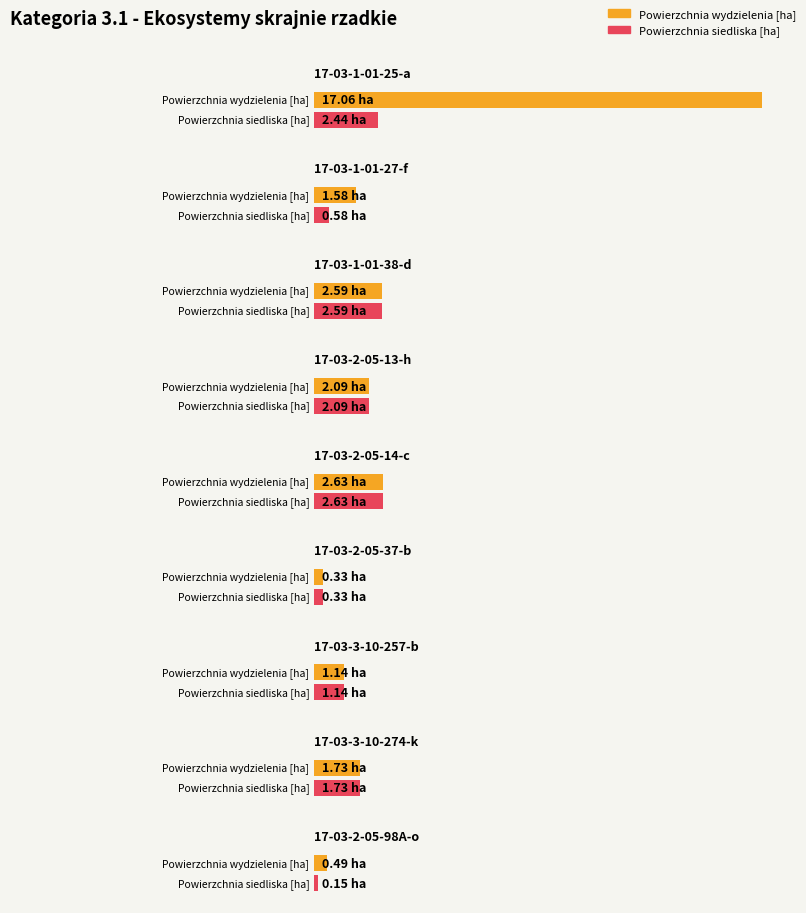

The Powierzchnia siedliska [ha] series shows 0.0 at 17-03-2-05-98A-o. True or false?

False